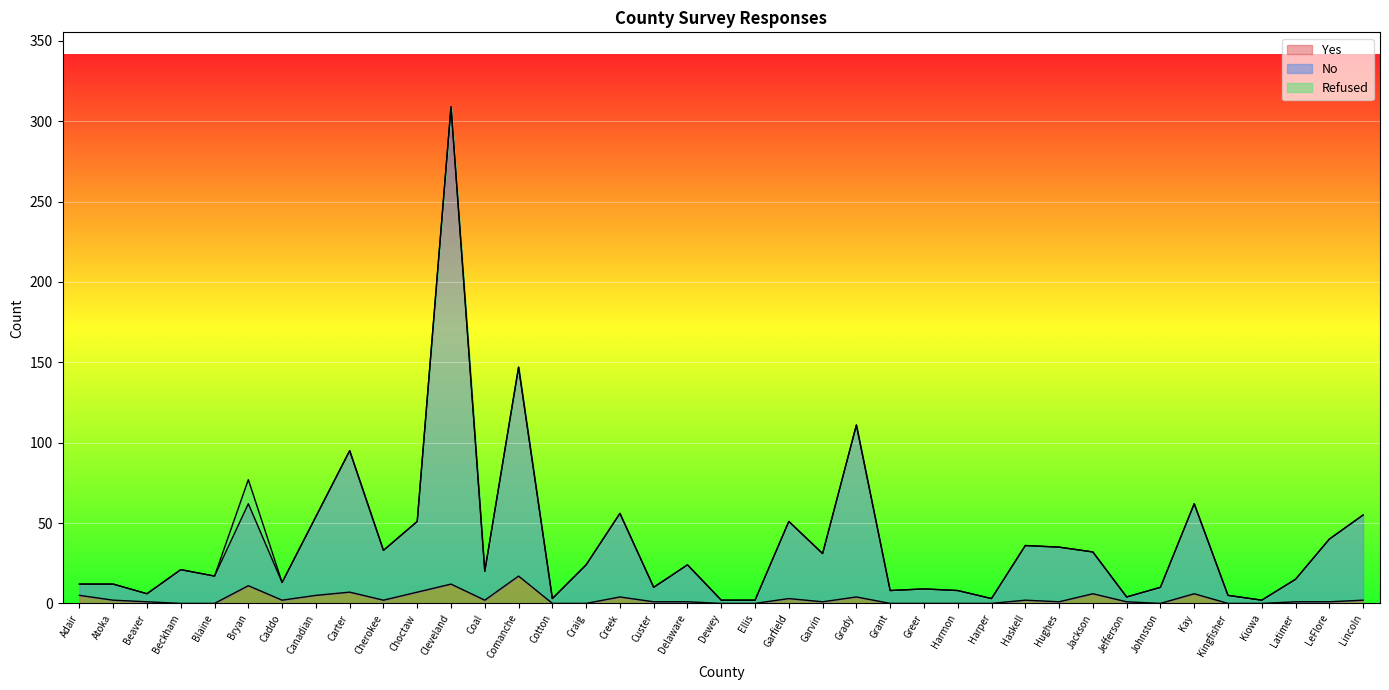

Does the chart display data point markers on the line(s)?

No